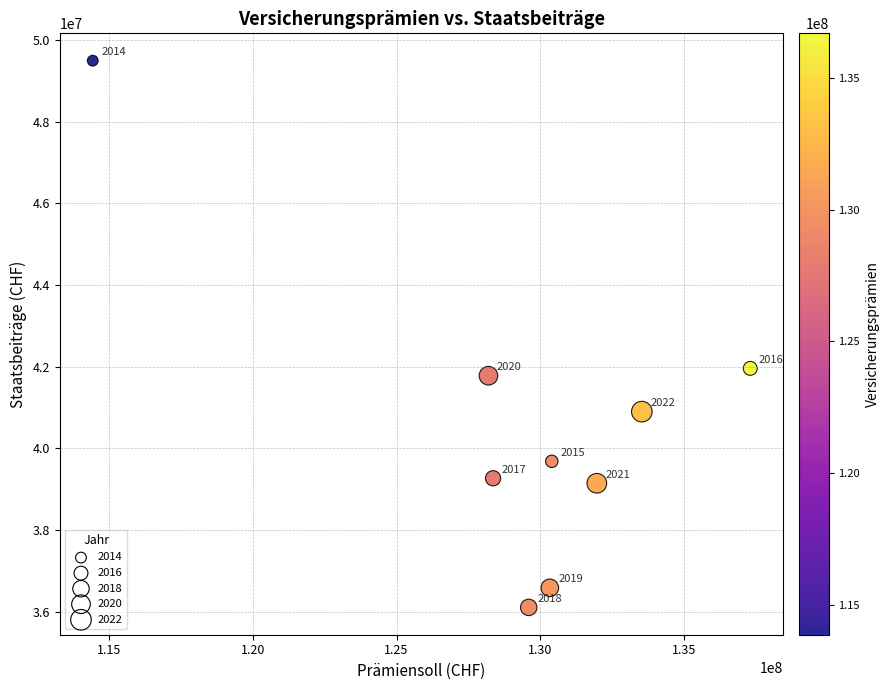

What Y value in the scatter plot is closest to 42796511?

41955551